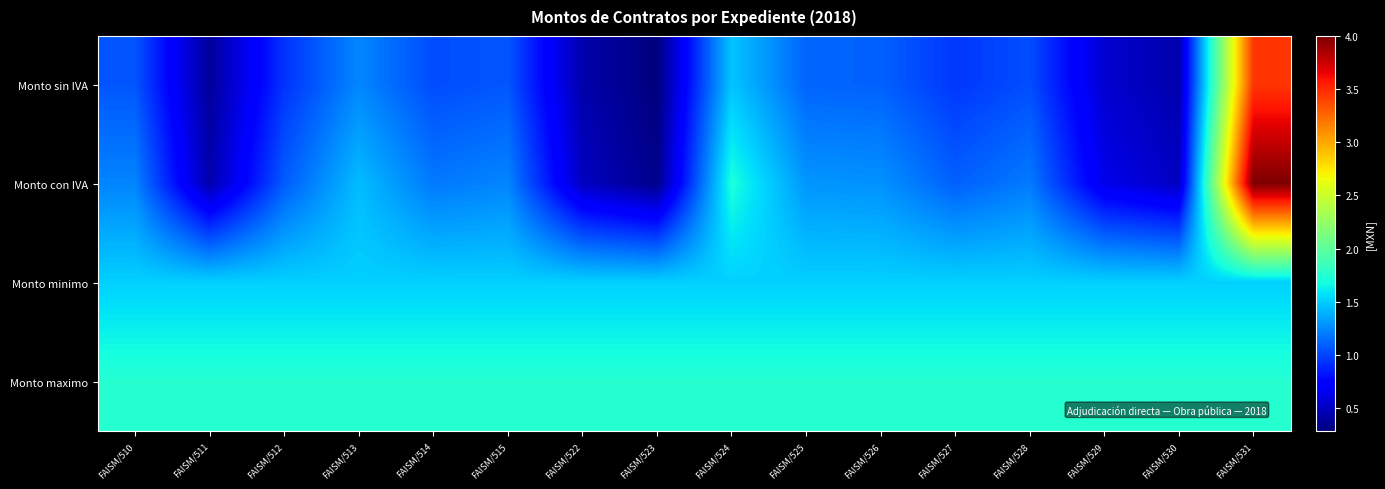

Rank the series by their average value, from highest to lowest.

Monto maximo, Monto minimo, Monto con IVA, Monto sin IVA